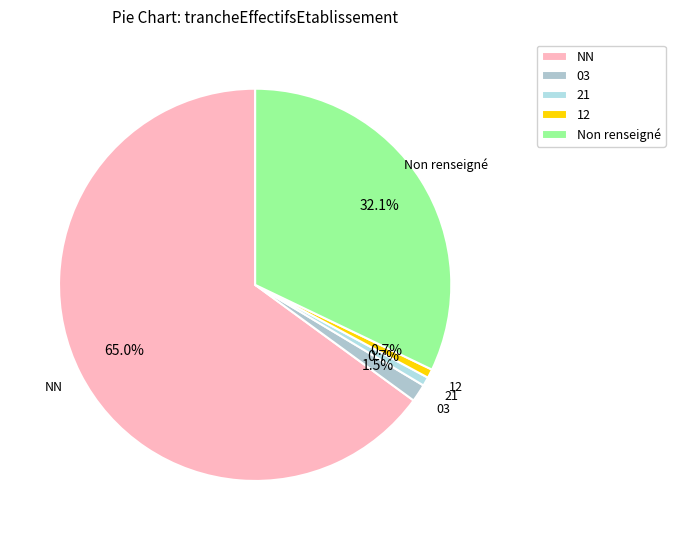

How many segments does this pie chart have?

5